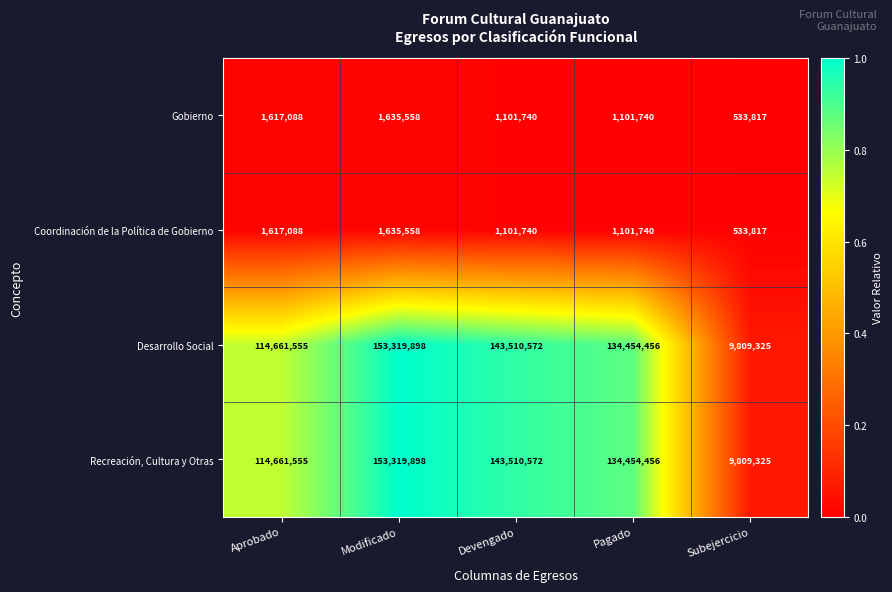

Reading left to right, extract all data points from this chart.

Gobierno: Aprobado=1617088	Modificado=1635558	Devengado=1101740	Pagado=1101740	Subejercicio=533817
Coordinación de la Política de Gobierno: Aprobado=1617088	Modificado=1635558	Devengado=1101740	Pagado=1101740	Subejercicio=533817
Desarrollo Social: Aprobado=114661555	Modificado=153319898	Devengado=143510572	Pagado=134454456	Subejercicio=9809325
Recreación, Cultura y Otras: Aprobado=114661555	Modificado=153319898	Devengado=143510572	Pagado=134454456	Subejercicio=9809325